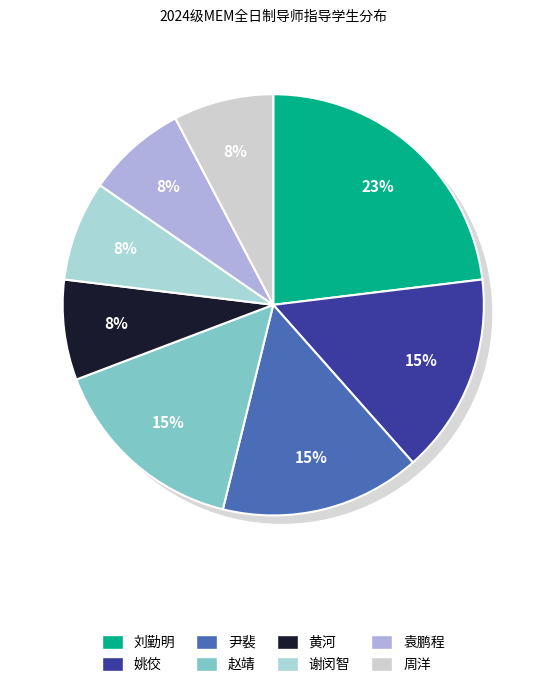

To the nearest percent, what is the difference between the largest and smallest slice percentages?

15%